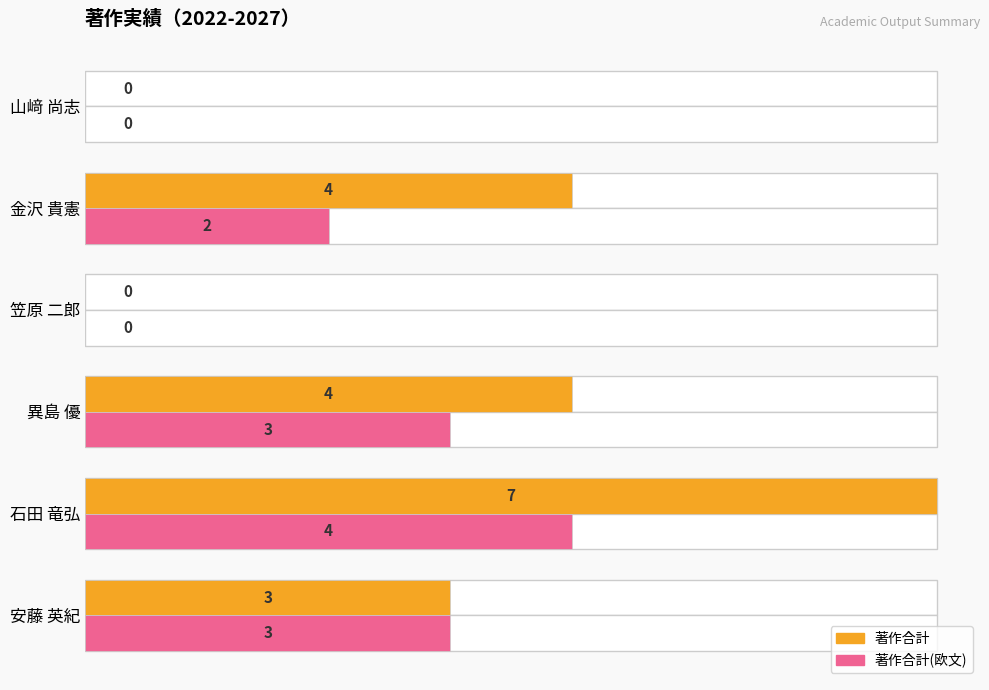

Which series changed the most between 笠原 二郎 and 金沢 貴憲?

著作合計